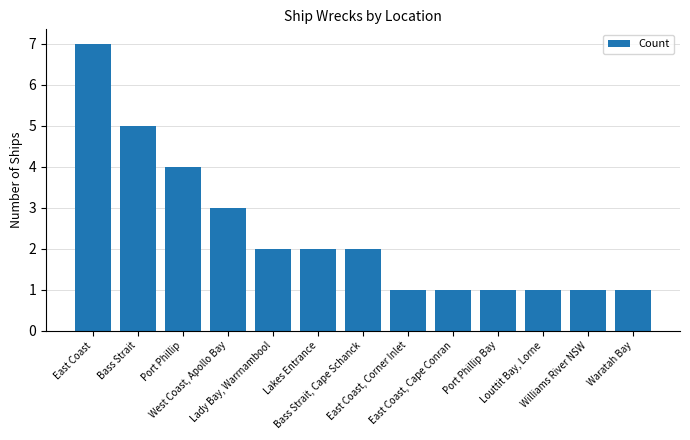

Which has a higher value, Port Phillip Bay or Bass Strait?

Bass Strait